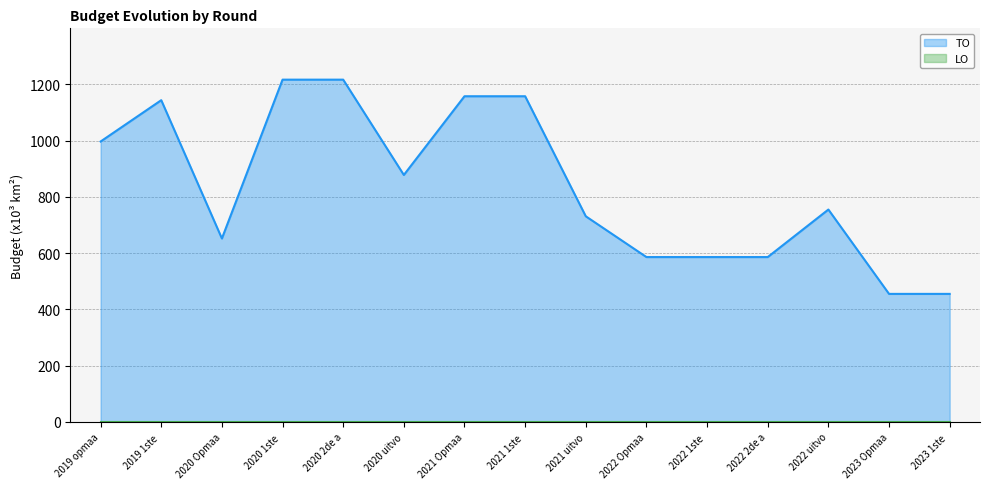

At how many categories does at least one series exceed 1150?

4